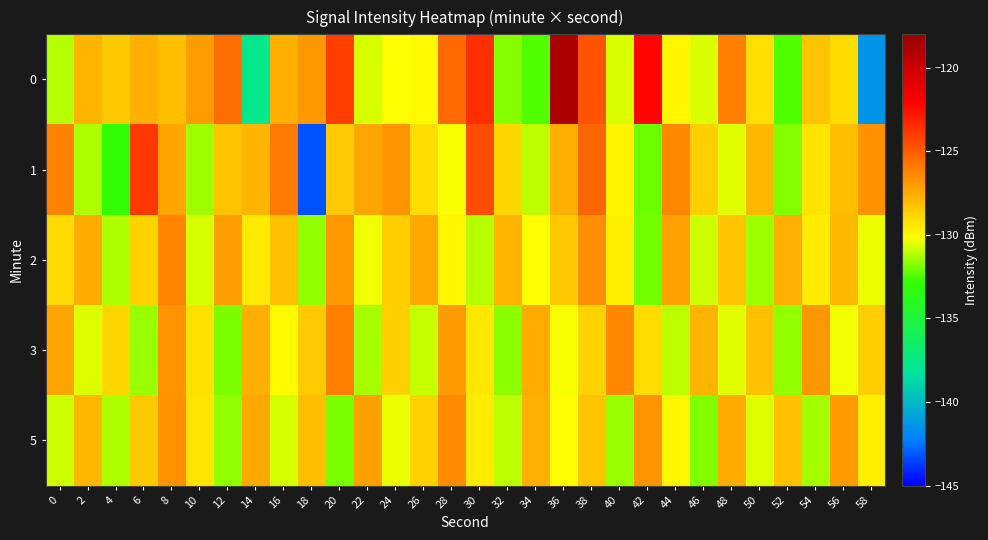

What is the smallest value displayed?

-143.2